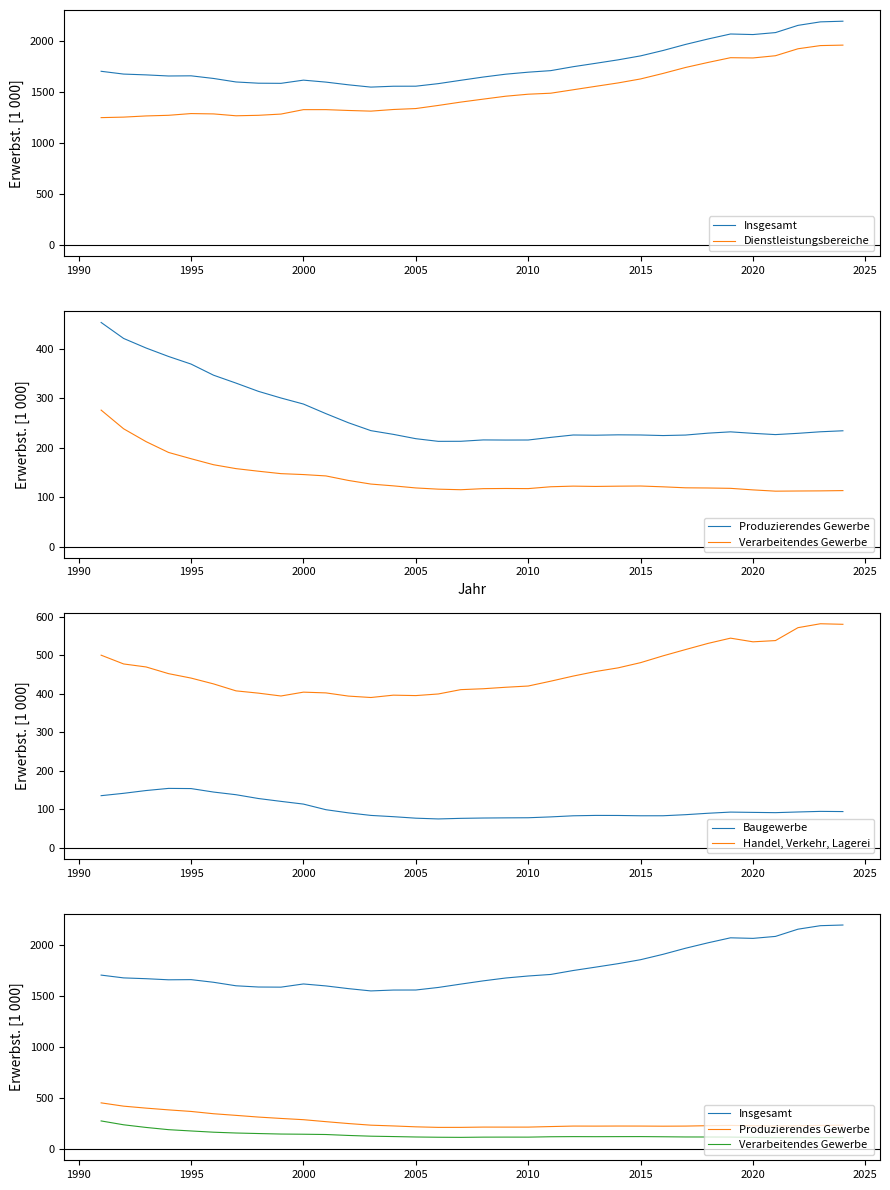

Count the number of categories in the chart.

34